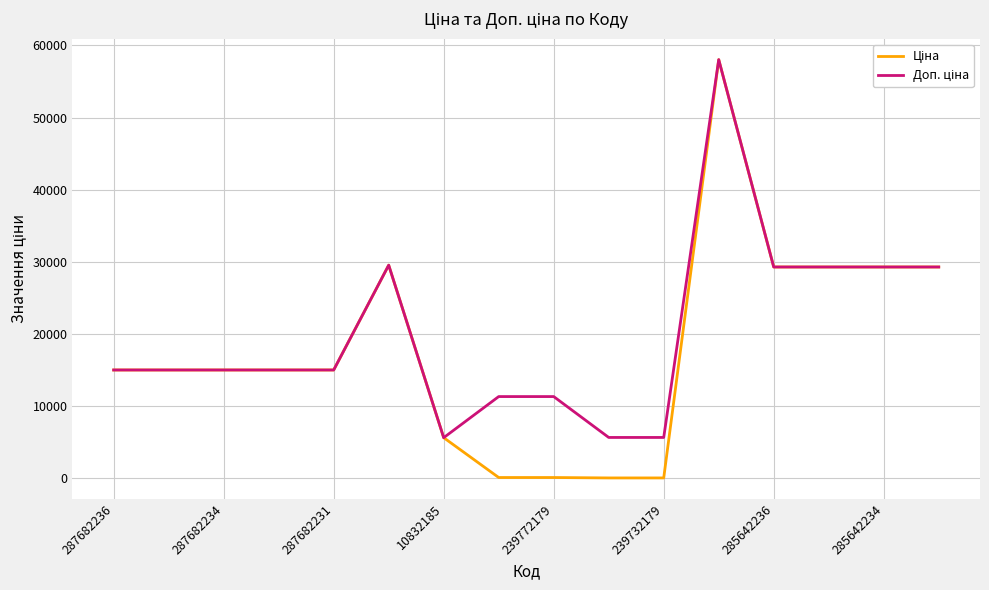

What is the minimum value shown in the chart?

56.7